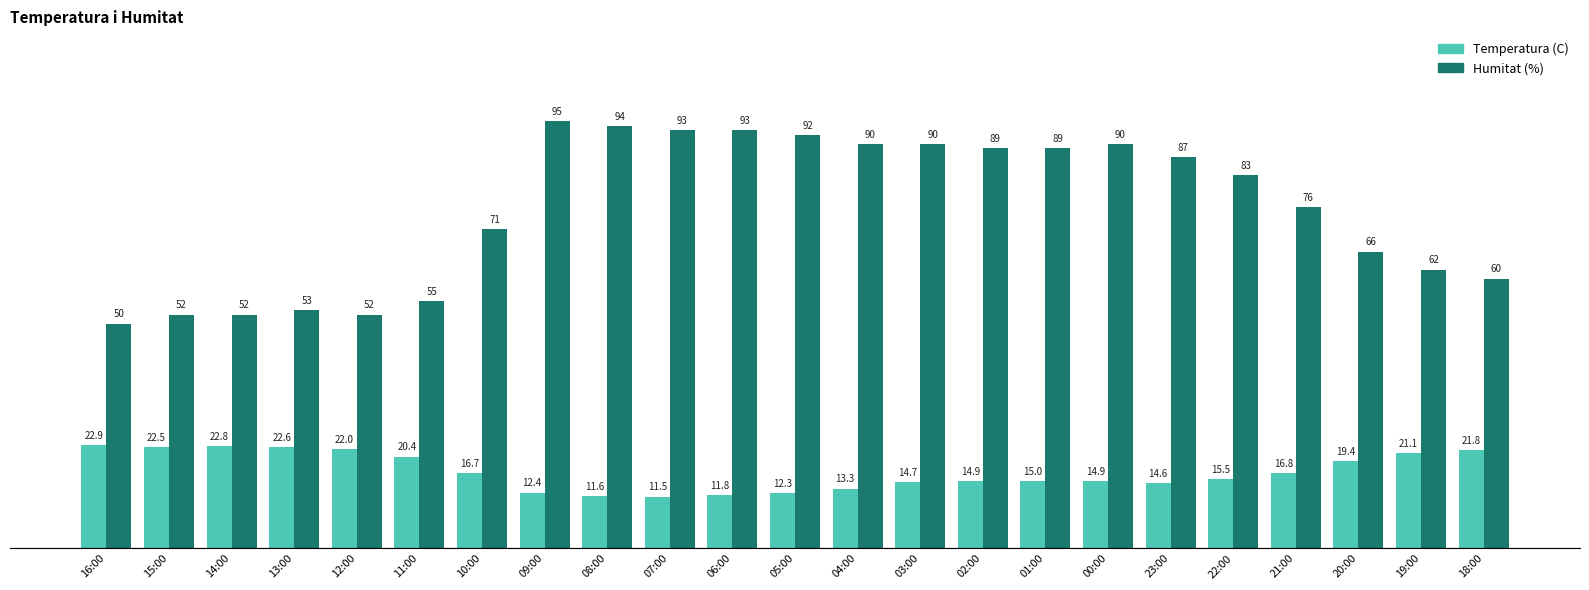

Rank the series by their maximum value, from highest to lowest.

Humitat (%), Temperatura (C)